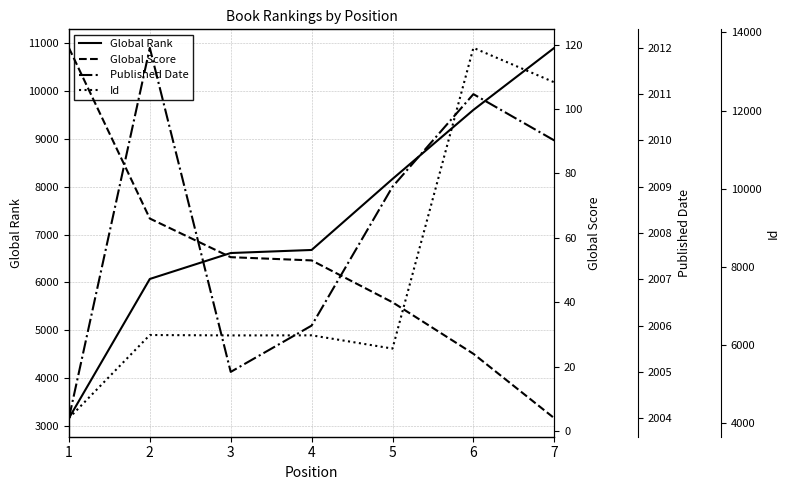

How many data points does each series have?

7